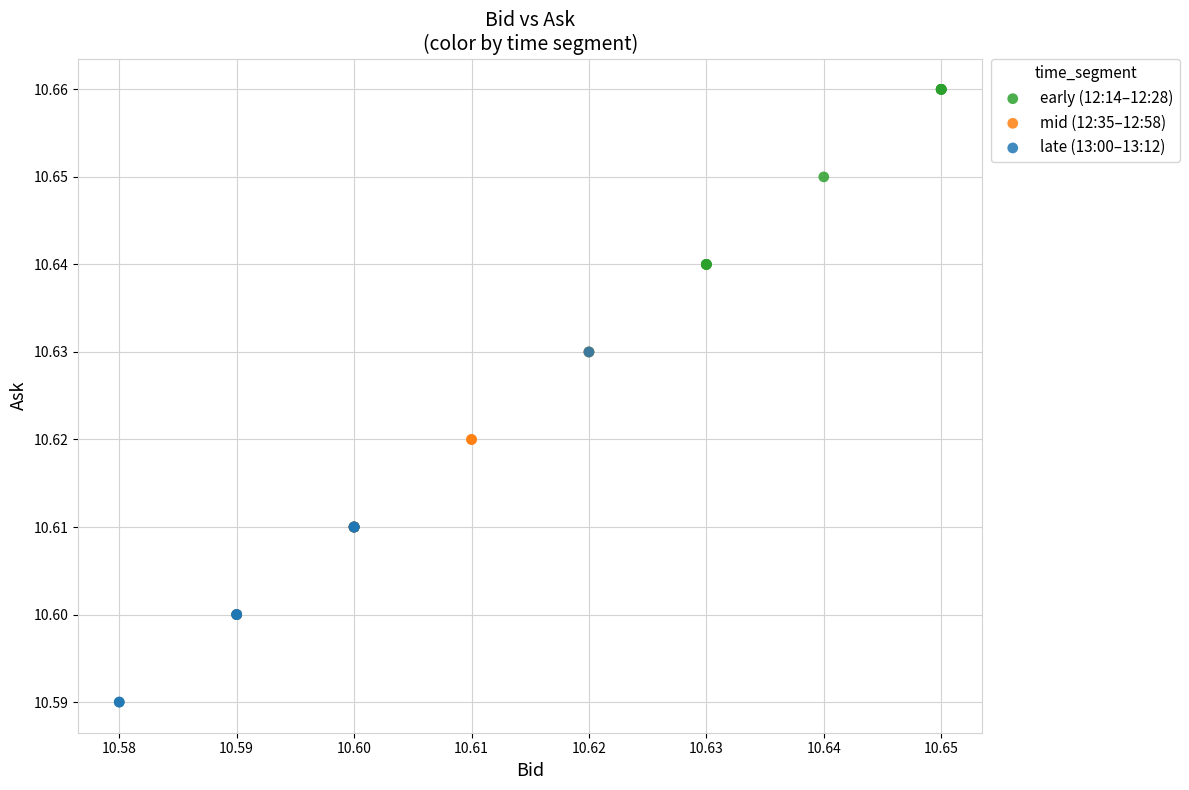

Which series reaches the maximum Y coordinate?

early (12:14–12:28)